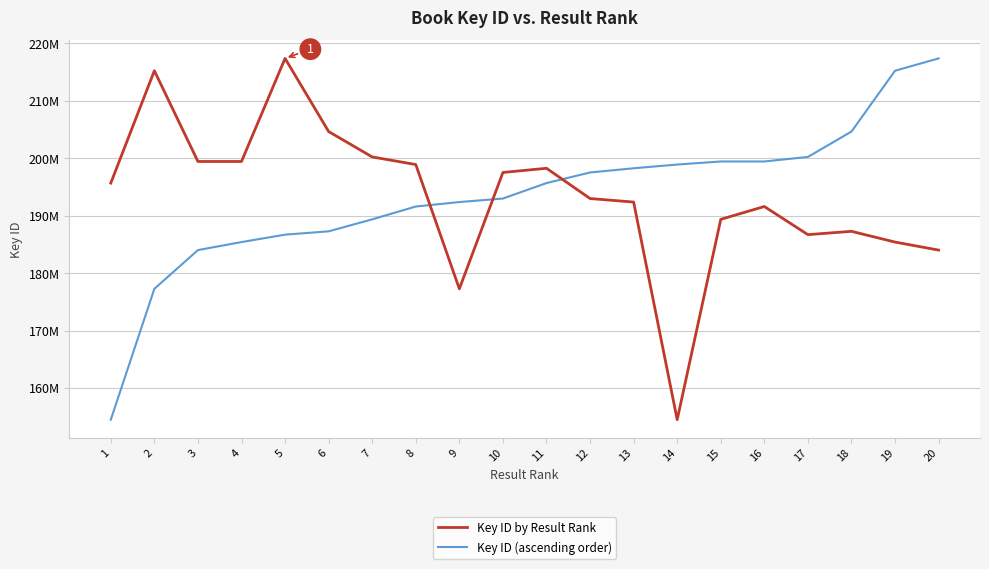

What is the sum of the Key ID by Result Rank values at 1 and 16?

387308891